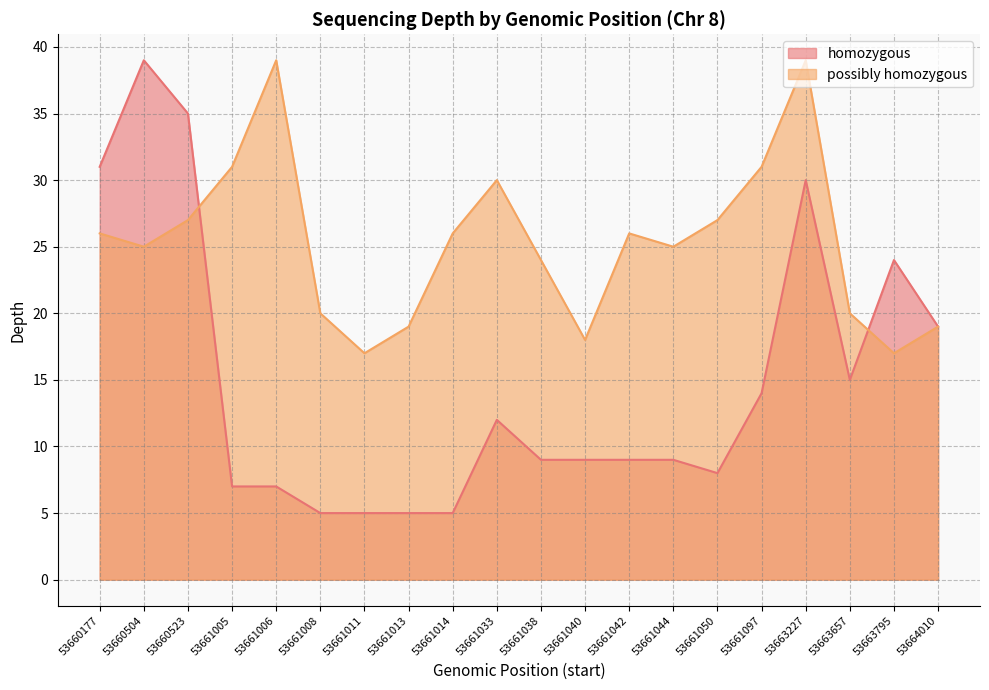

Which category has the lowest value across all series?

53661008